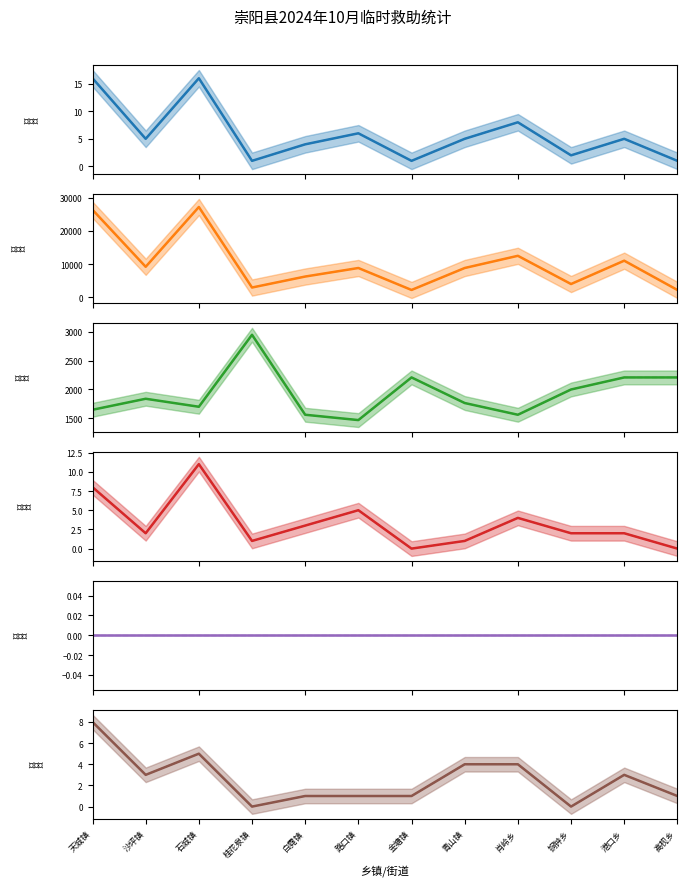

True or false: 人均救助水平 and 特困人员人次 intersect in this chart.

False